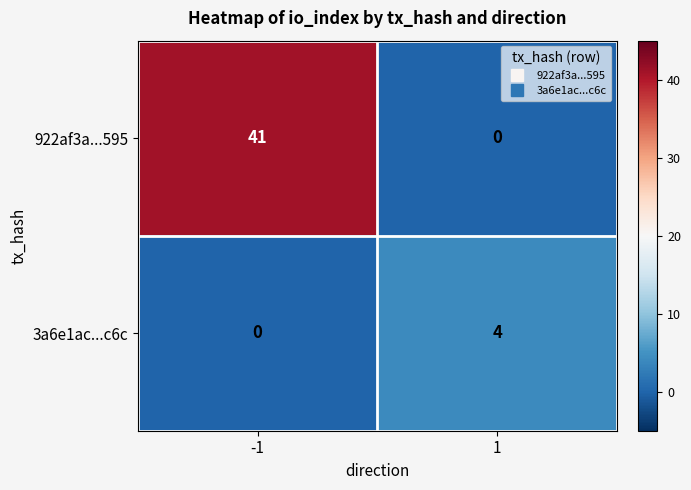

What is the sum of all 3a6e1ac...c6c values?

4